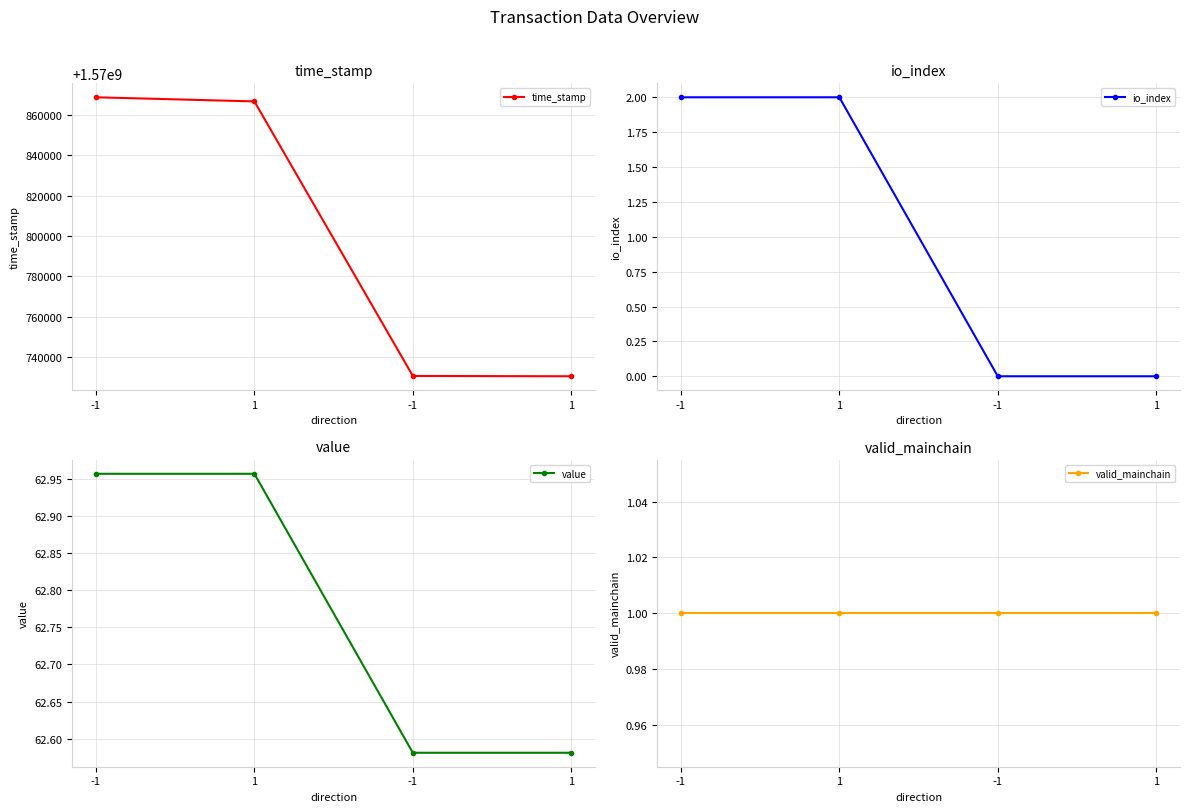

Reading left to right, extract all data points from this chart.

time_stamp: -1=1570868829.0	1=1570866781.0	-1=1570730495.0	1=1570730338.0
io_index: -1=2.0	1=2.0	-1=0.0	1=0.0
value: -1=63.0	1=63.0	-1=62.6	1=62.6
valid_mainchain: -1=1.0	1=1.0	-1=1.0	1=1.0